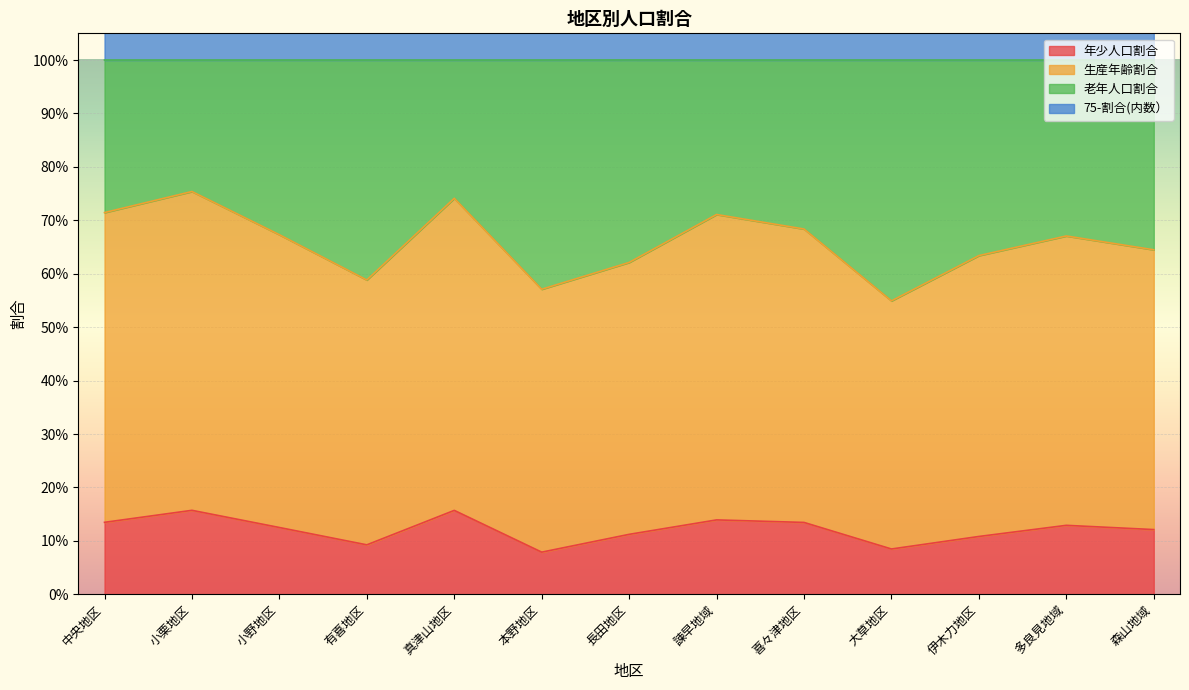

True or false: 75-割合(内数） and 生産年齢割合 cross at least once.

False